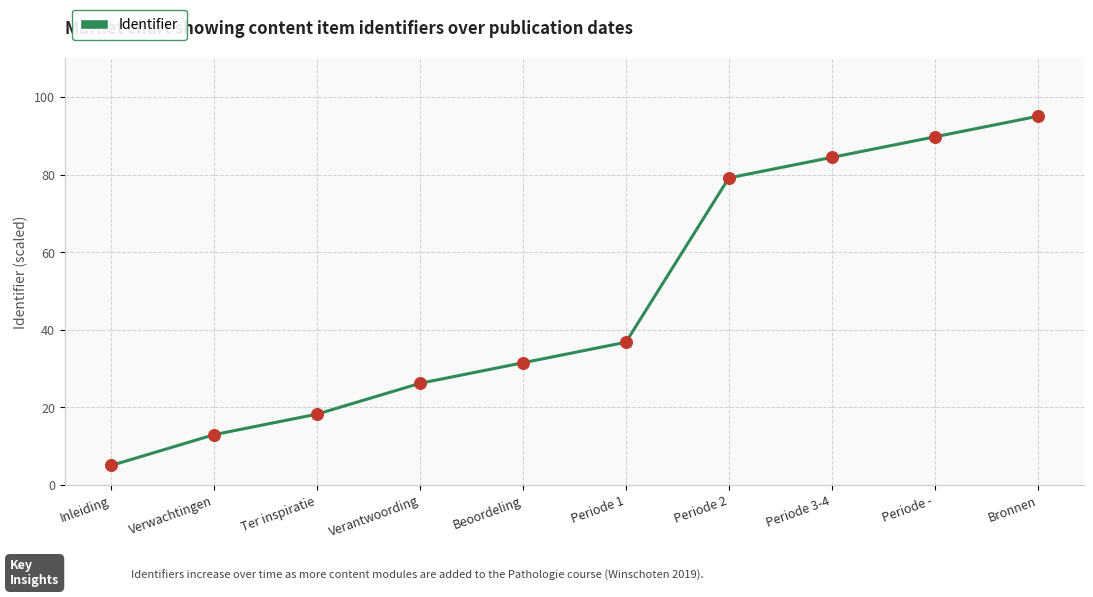

Which has a higher value, Beoordeling or Periode 3-4?

Periode 3-4